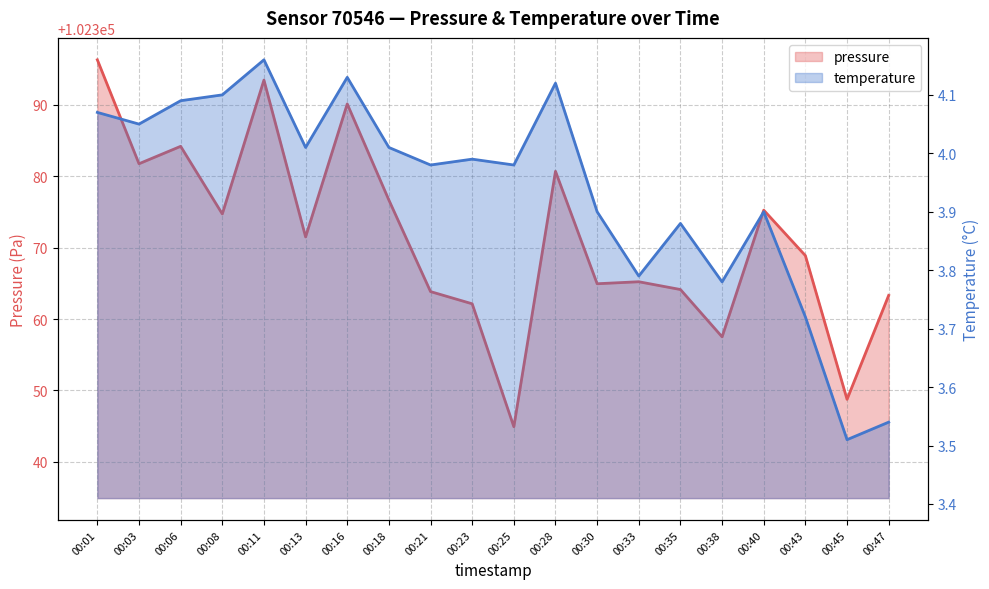

The value of temperature at 00:08 is 6.3. True or false?

False